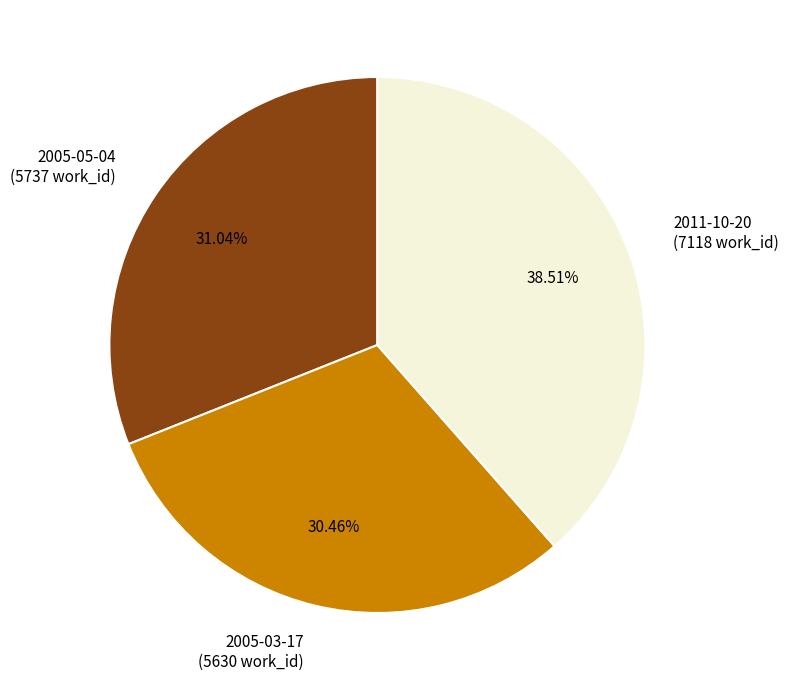

How many slices are in this pie chart?

3